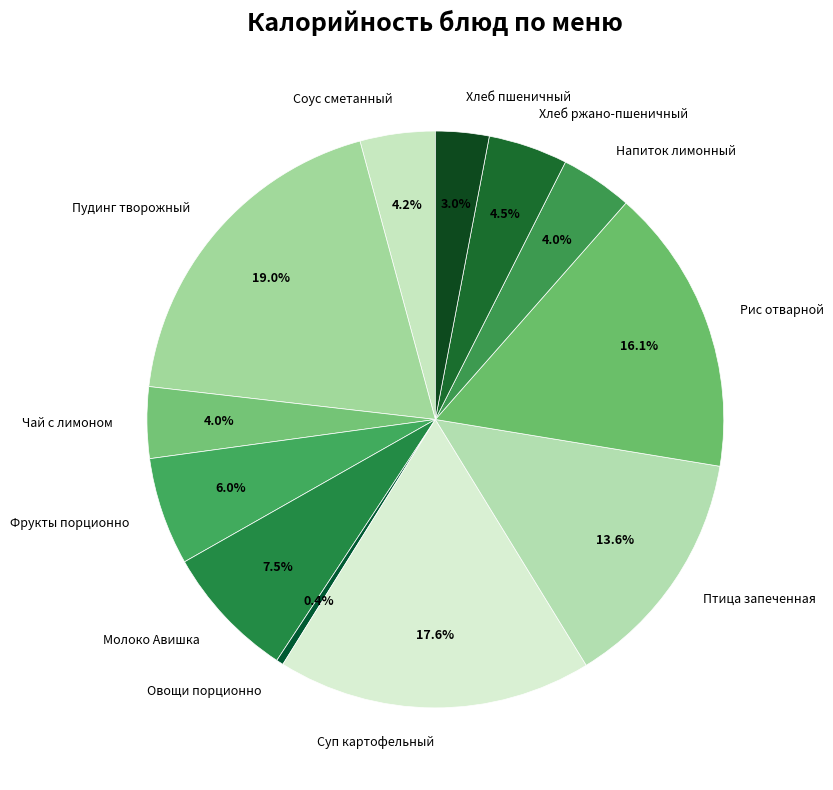

What portion of the pie excludes Пудинг творожный?

81.0%